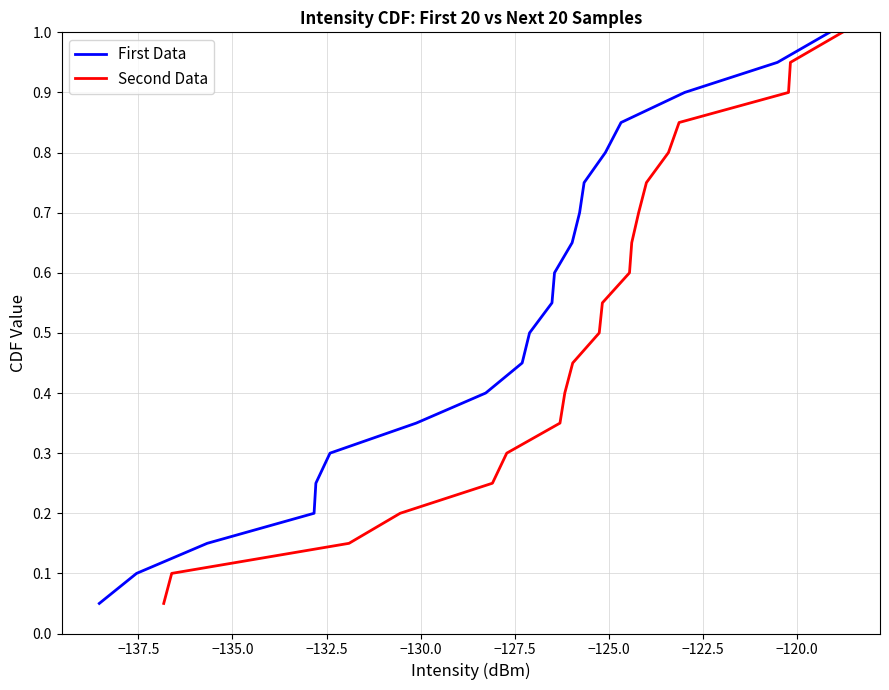

The Second Data series shows 0.1 at −135.0. True or false?

False